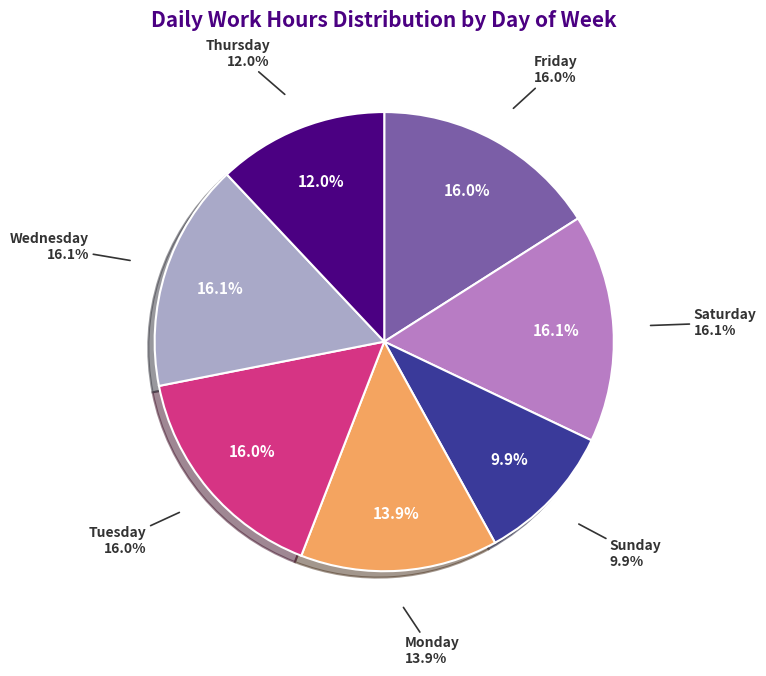

The Wed 6 slice represents 1% of the pie. True or false?

False